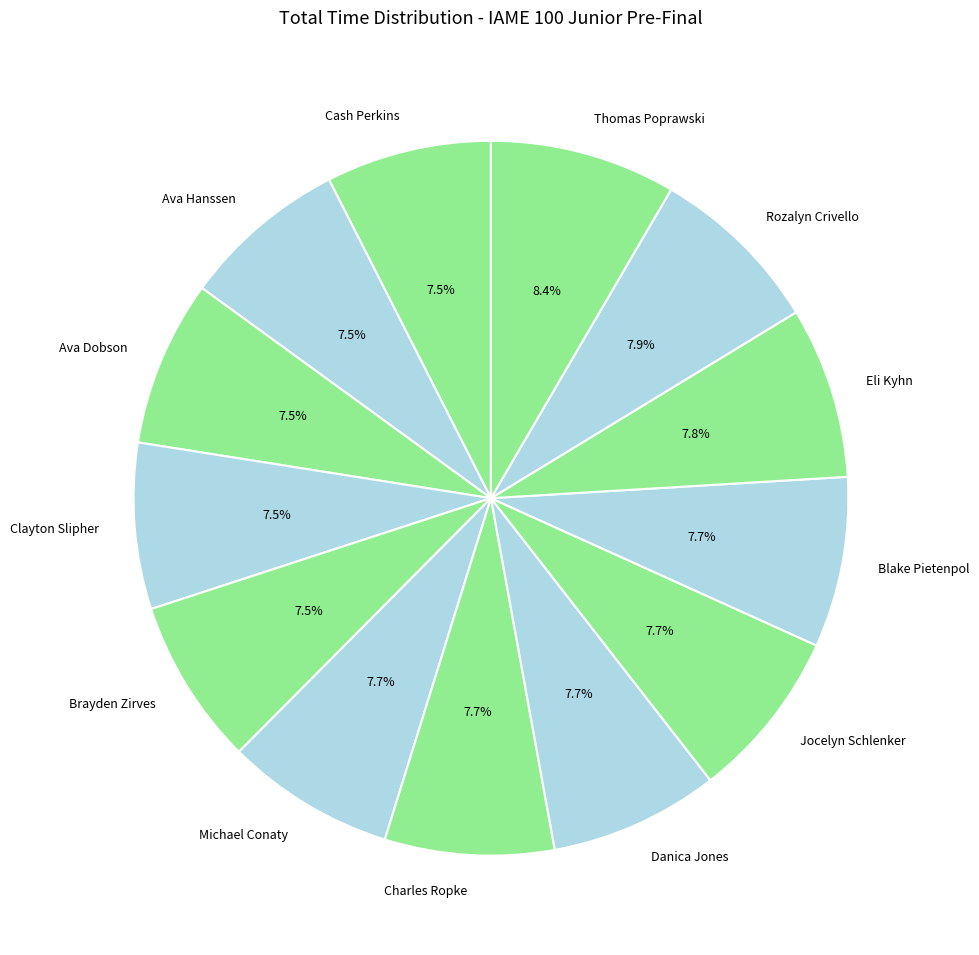

To the nearest percent, what portion does Rozalyn Crivello represent?

8%